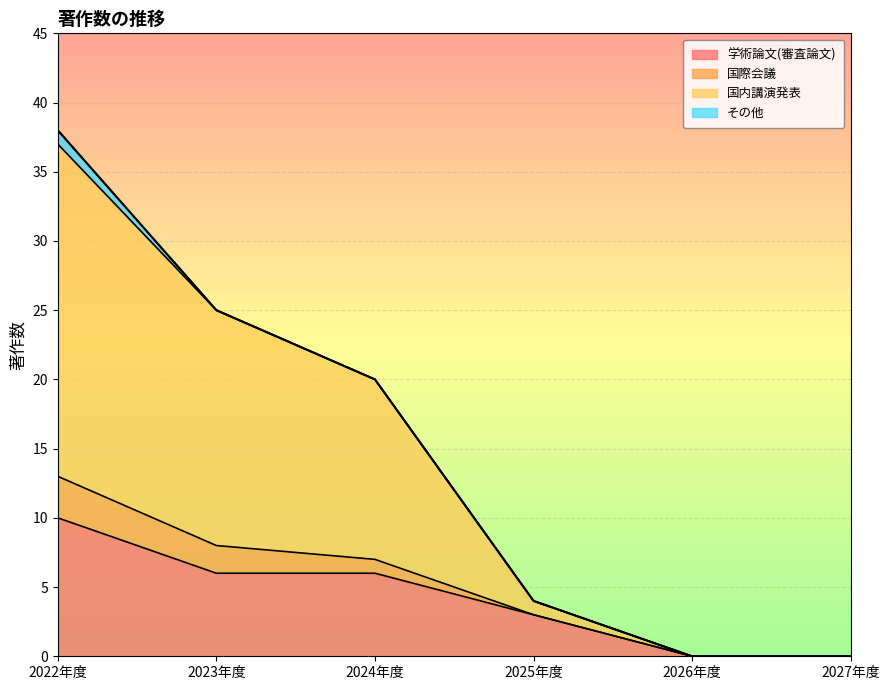

What is the maximum value for 学術論文(審査論文)?

10